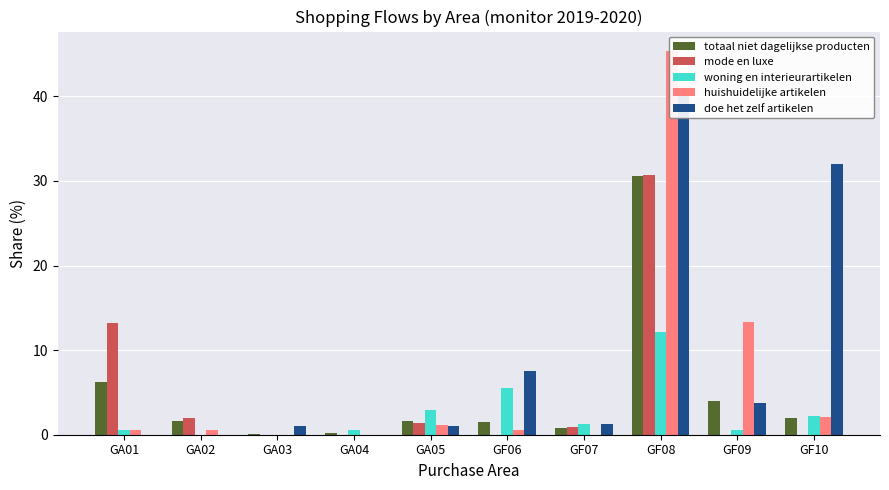

How many data points does each series have?

10